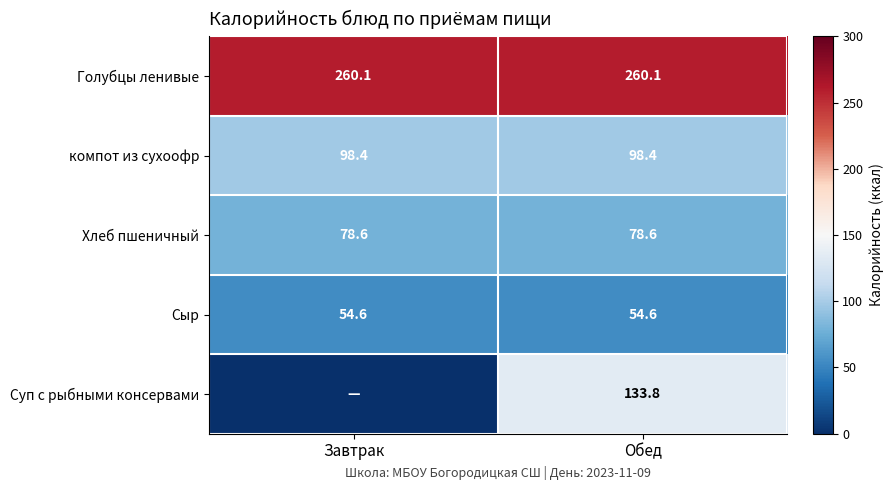

The Голубцы ленивые series shows 153.8 at Завтрак. True or false?

False